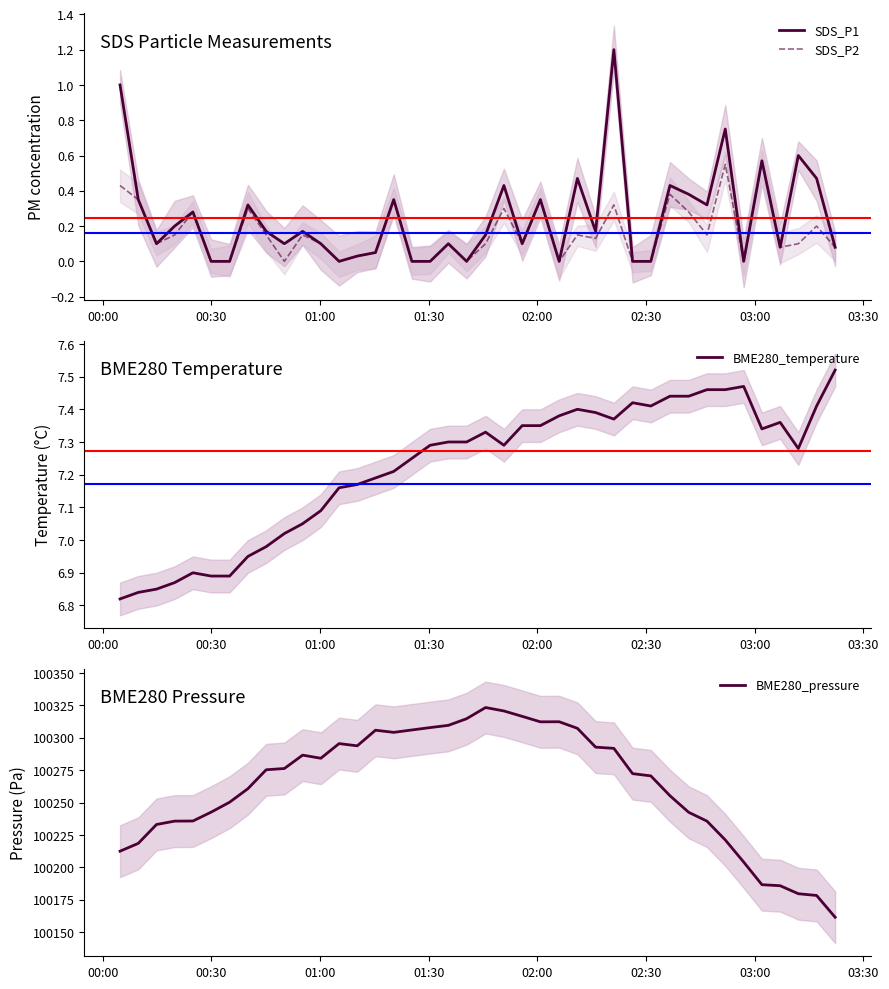

How many interior local valleys does the BME280_temperature series have?

5